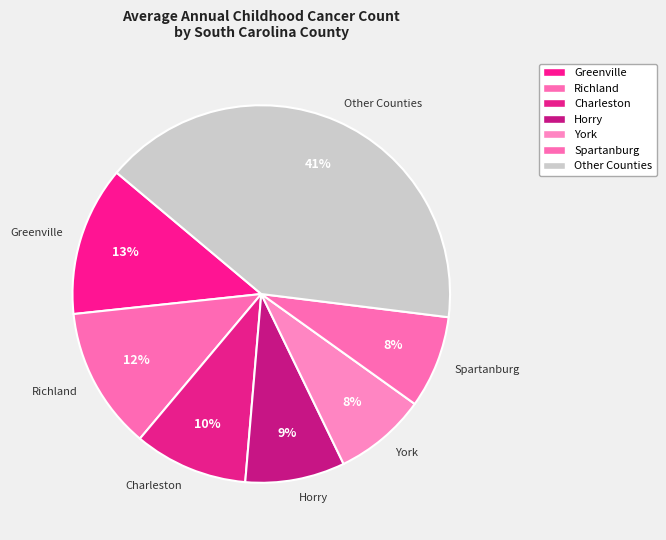

Which category has the biggest portion of the pie?

Other Counties